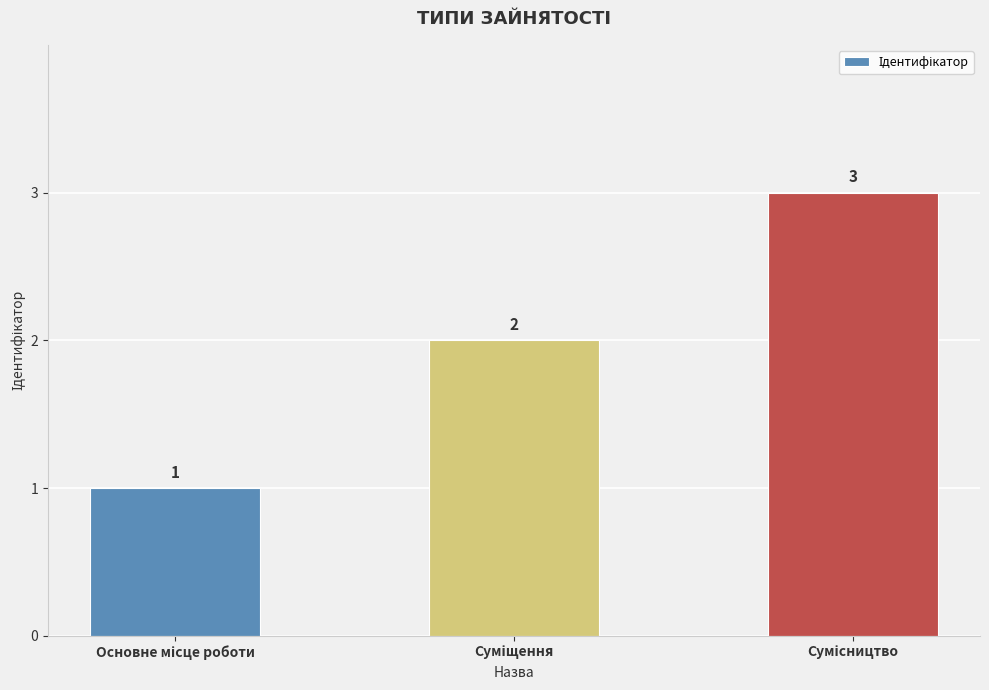

What is the greatest value displayed?

3